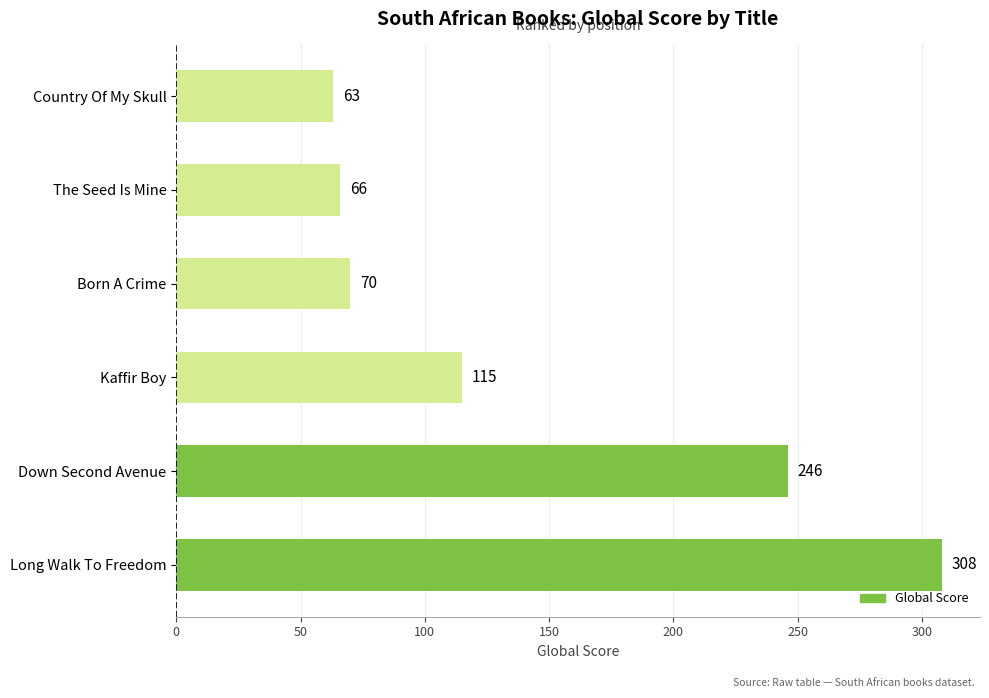

How many values are below 115?

3